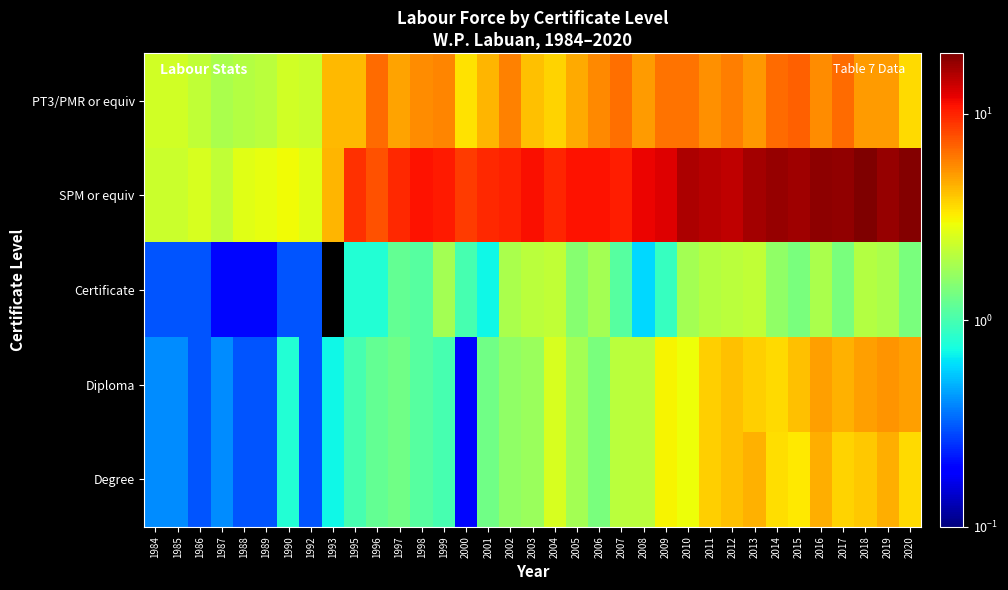

List the series in order of their peak value, lowest first.

Certificate, Degree, Diploma, PT3/PMR or equiv, SPM or equiv